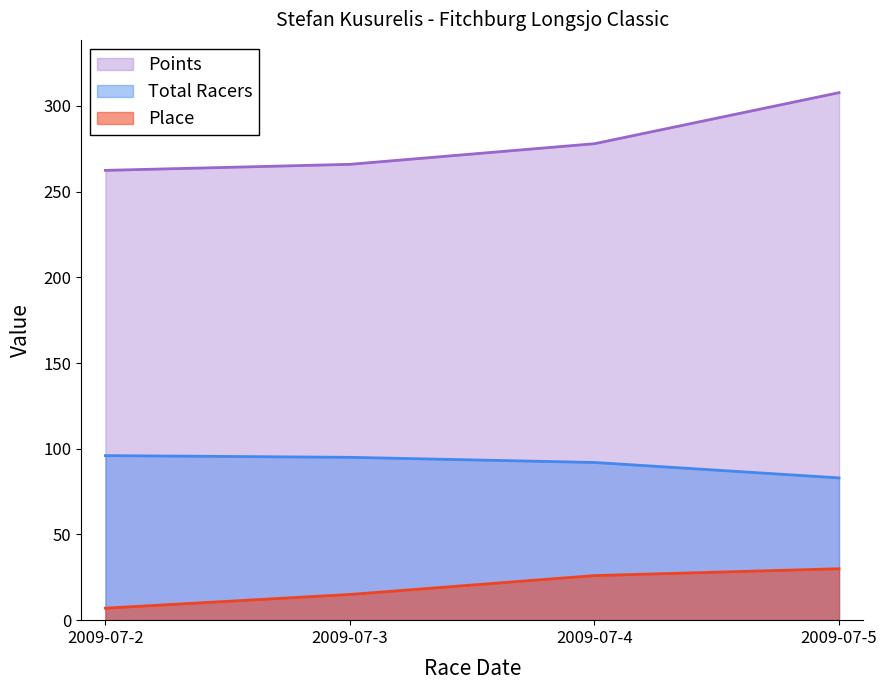

Rank the categories by Place value from lowest to highest.

2009-07-2, 2009-07-3, 2009-07-4, 2009-07-5